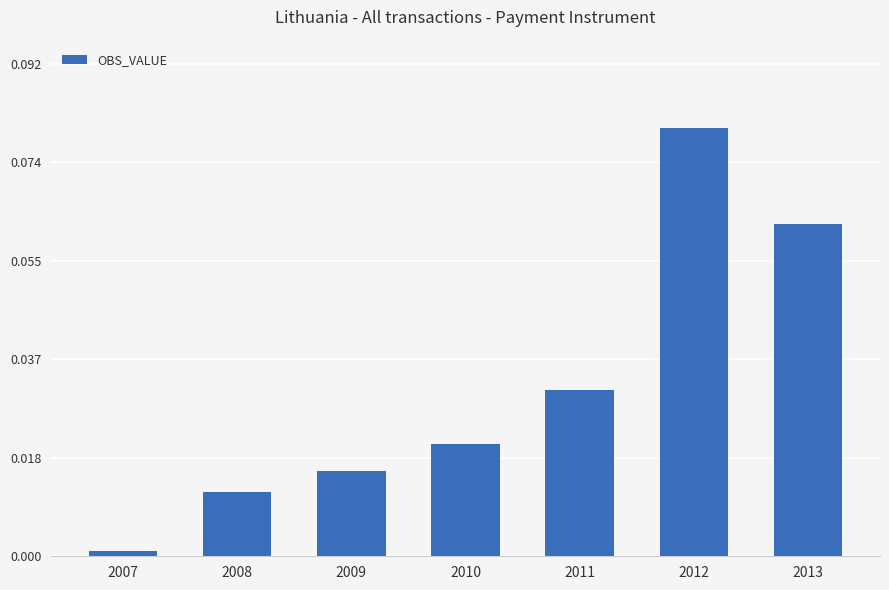

Which has a higher value, 2012 or 2013?

2012